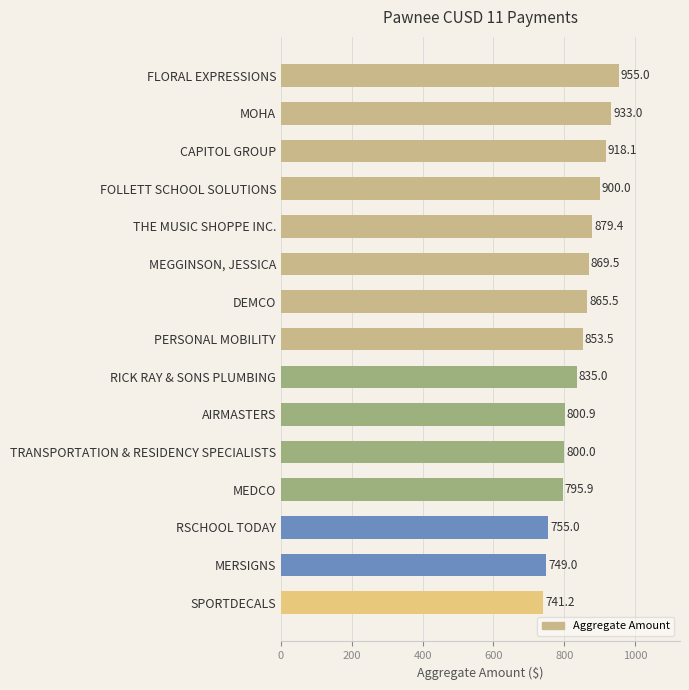

What is the difference between the maximum and second lowest values?

206.0